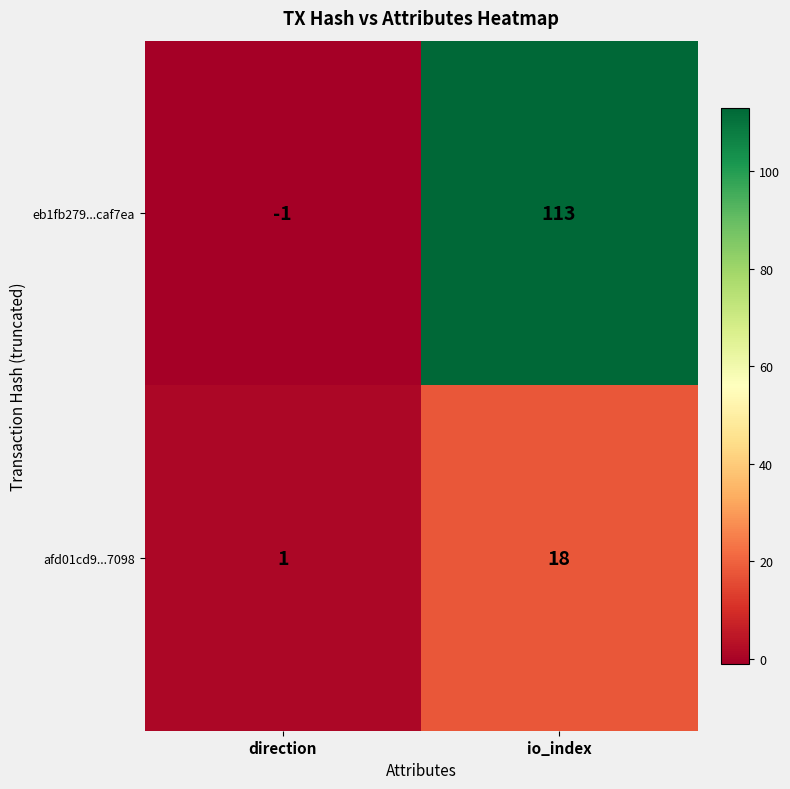

Reading left to right, extract all data points from this chart.

eb1fb279...caf7ea: -1	113
afd01cd9...7098: 1	18